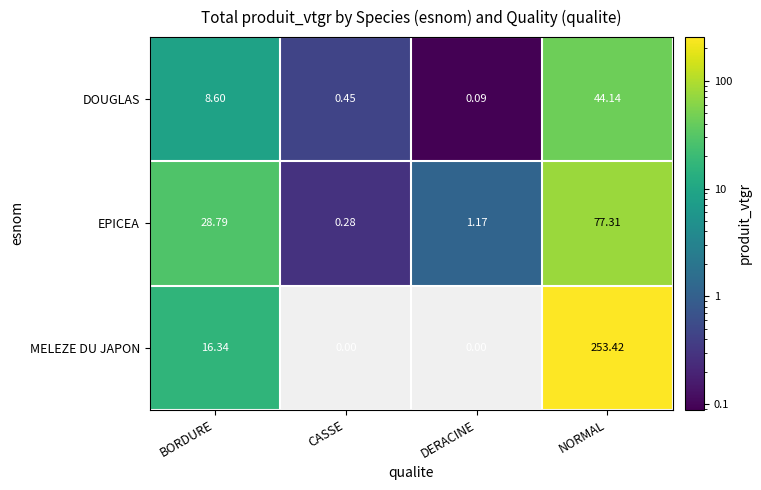

Which series has the largest total across all categories?

MELEZE DU JAPON